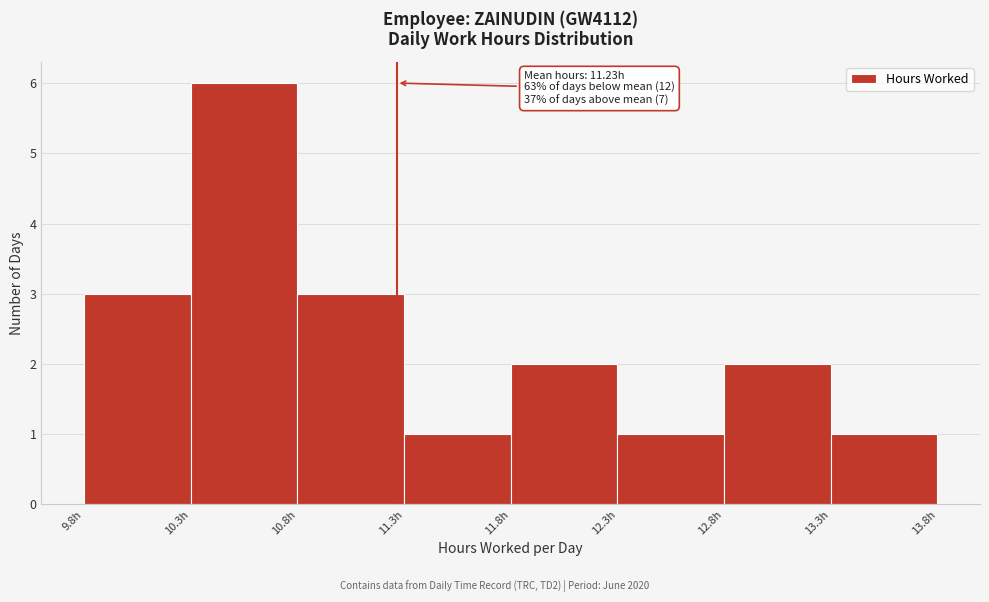

Over which range of the x-axis is the bar tallest?

10.3 to 10.8